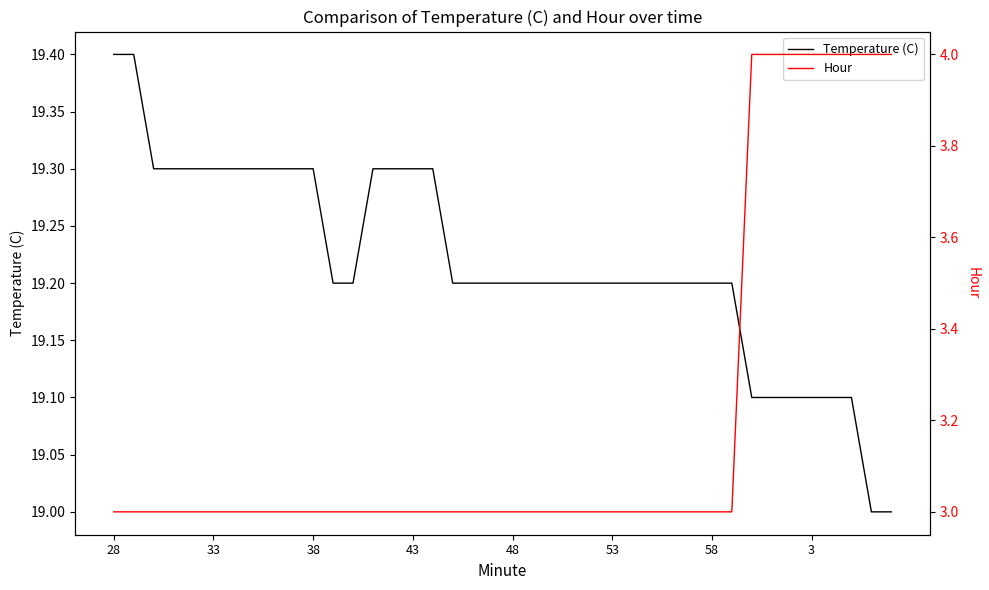

What is the maximum value for Temperature (C)?

19.4